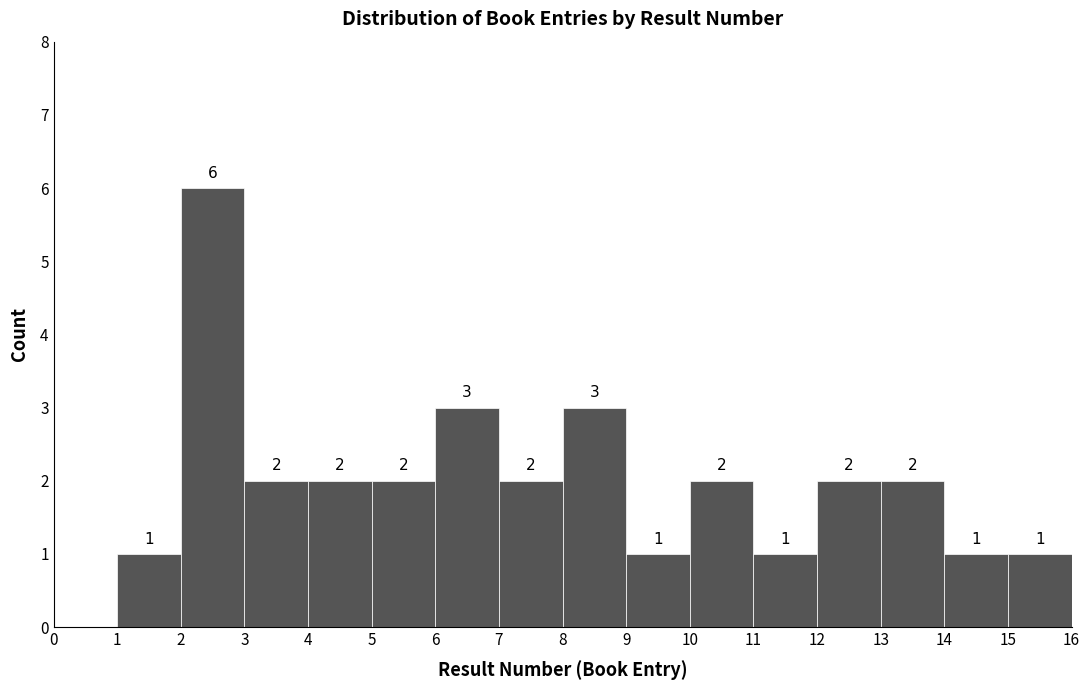

Which range on the x-axis has the tallest bar?

2 to 3